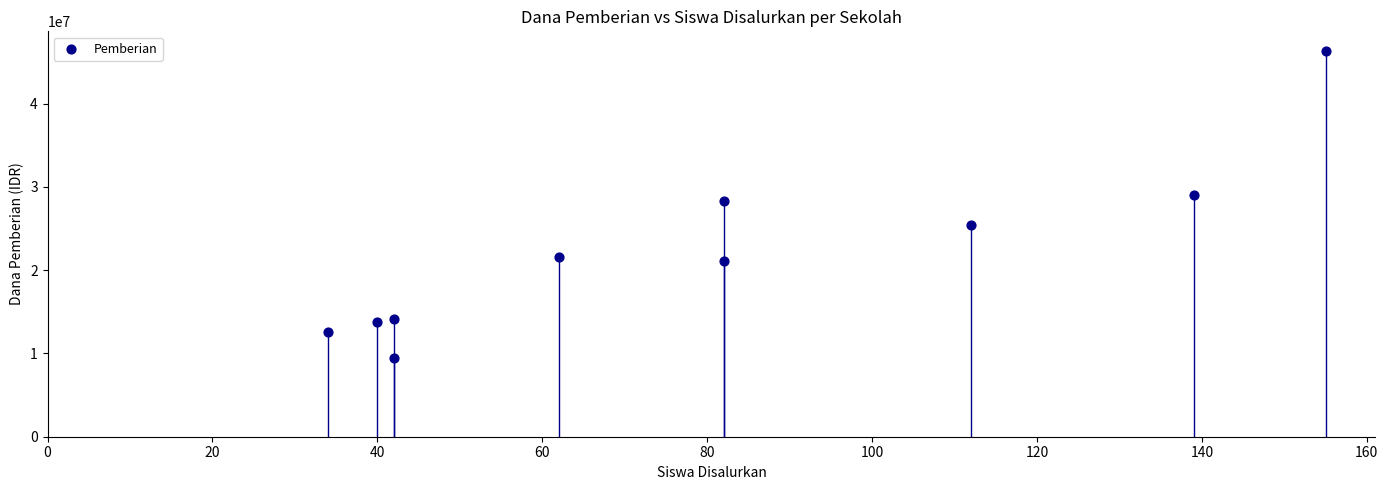

What is the range of X values (max minus min)?

121